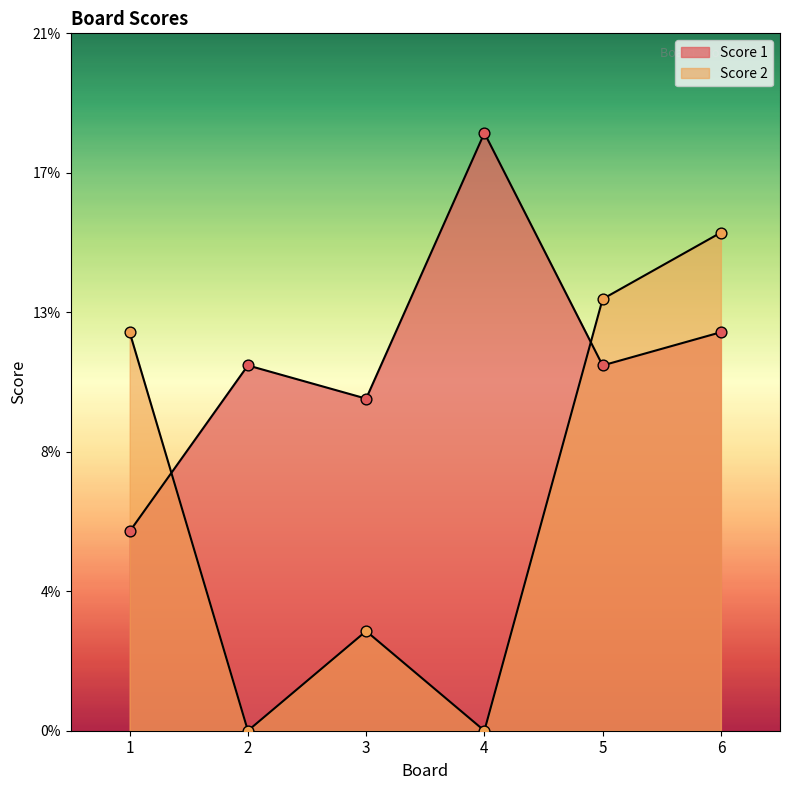

What is the total value across all series at 3?

13